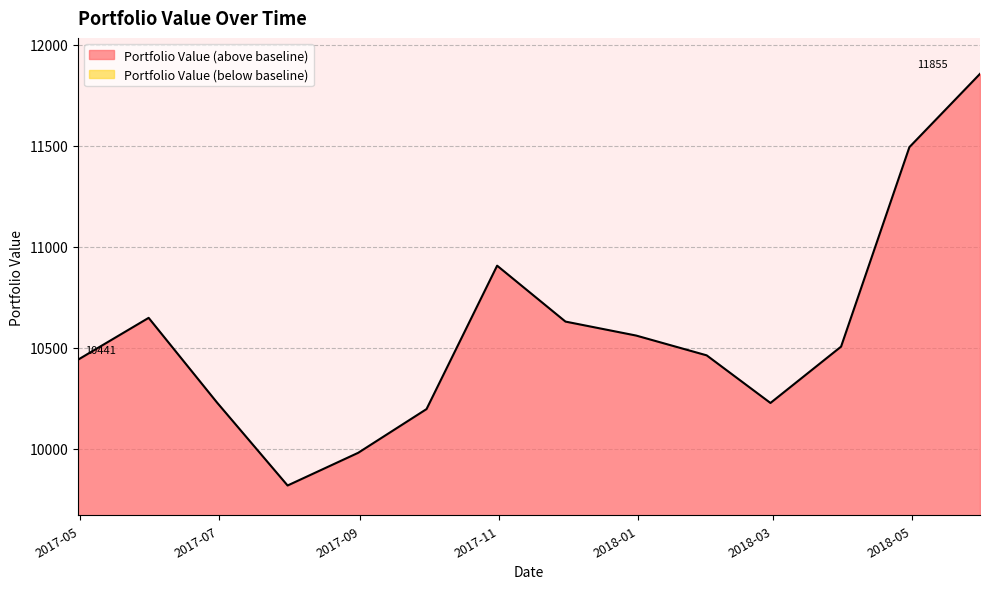

Between 2017-05-31 and 2017-11-30, which is larger?

2017-05-31